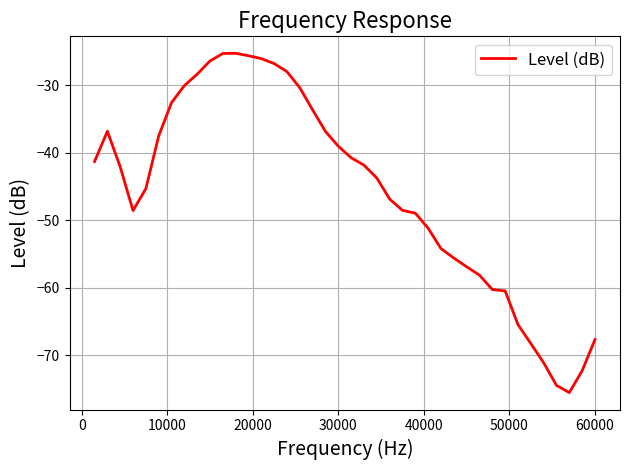

What is the greatest value displayed?

-25.3